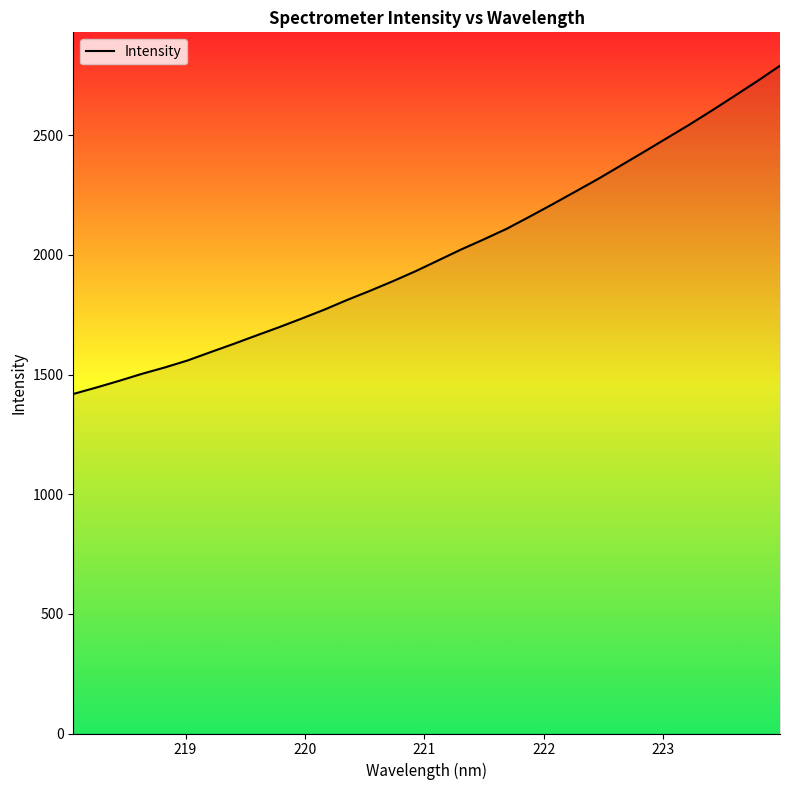

What is the smallest value displayed?

1418.9